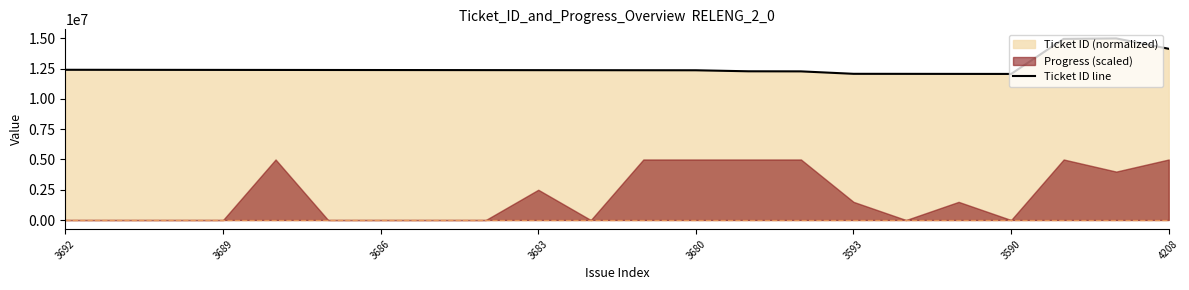

At which category does the chart reach its peak across all series?

20